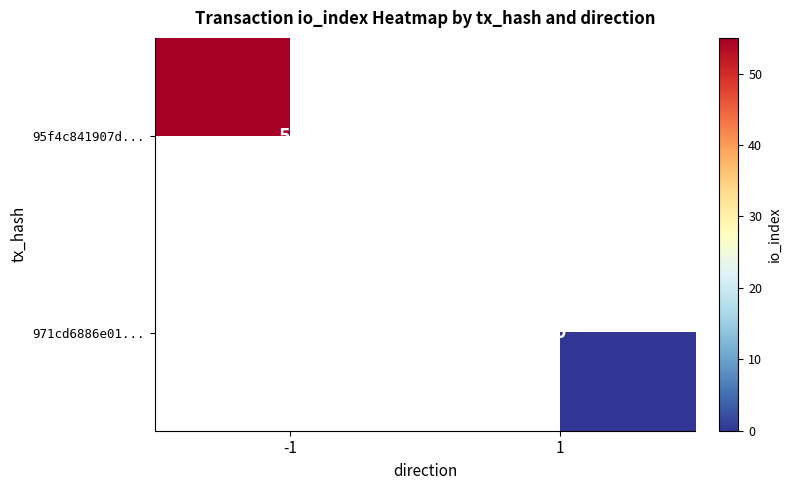

How many data points does each series have?

2